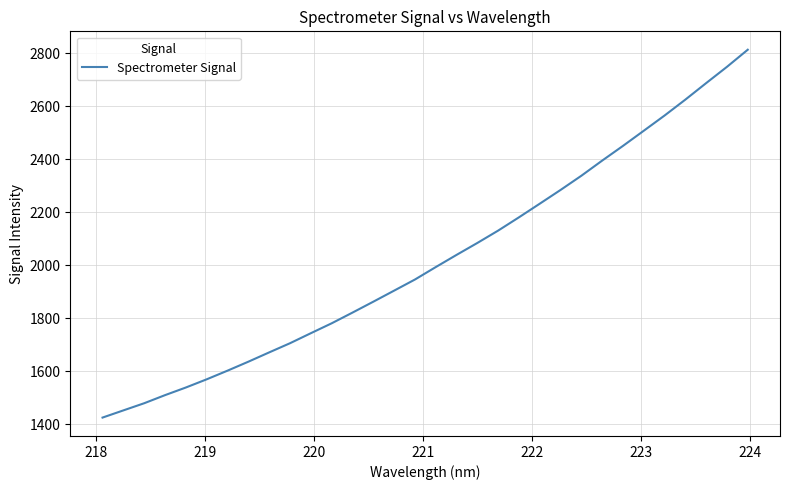

What is the smallest value displayed?

1426.1